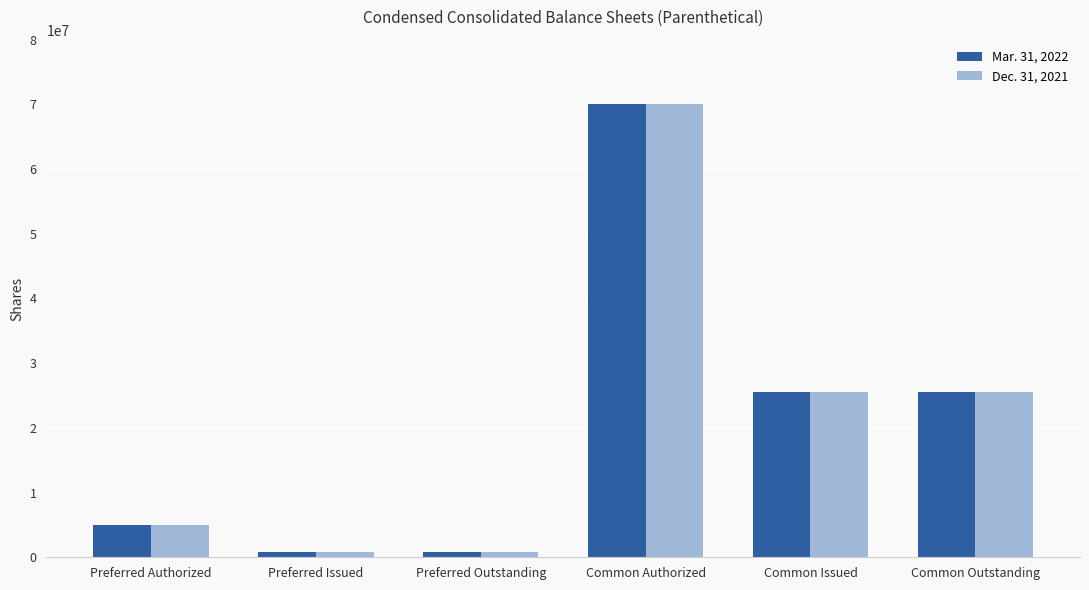

At how many categories does at least one series exceed 68260291?

1